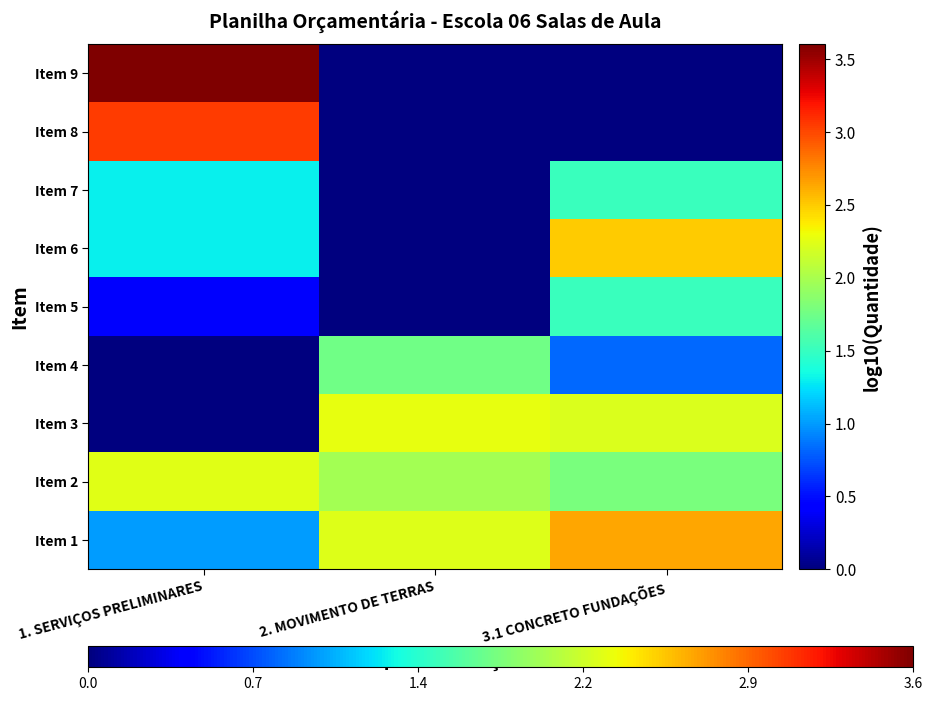

Which series has the widest spread of values?

Item 9